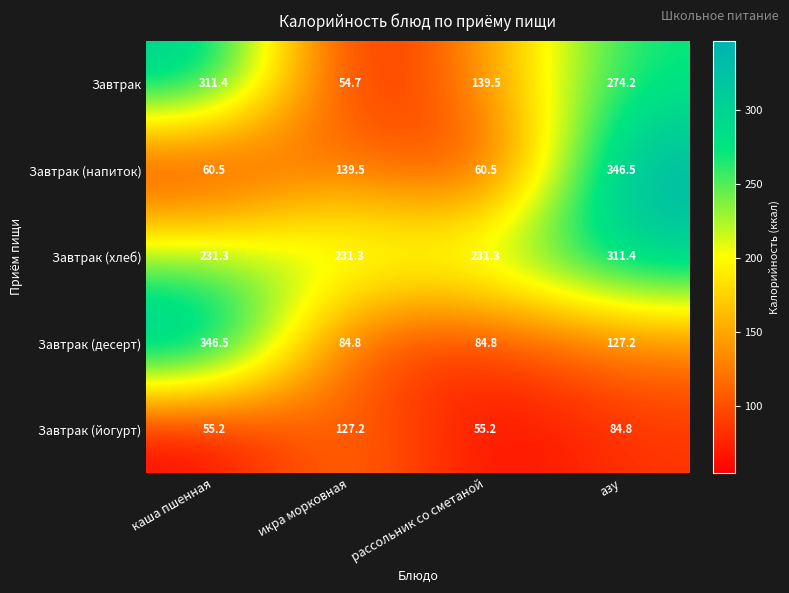

Where does the Завтрак (напиток) series first go above 139?

икра морковная